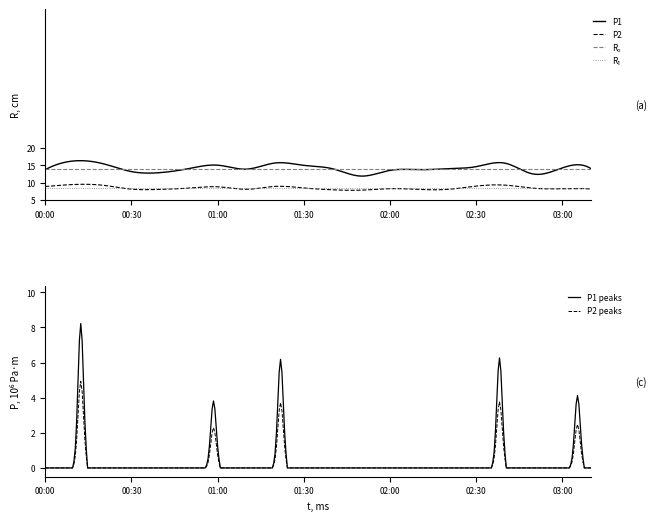

Which series has the widest spread of values?

P1